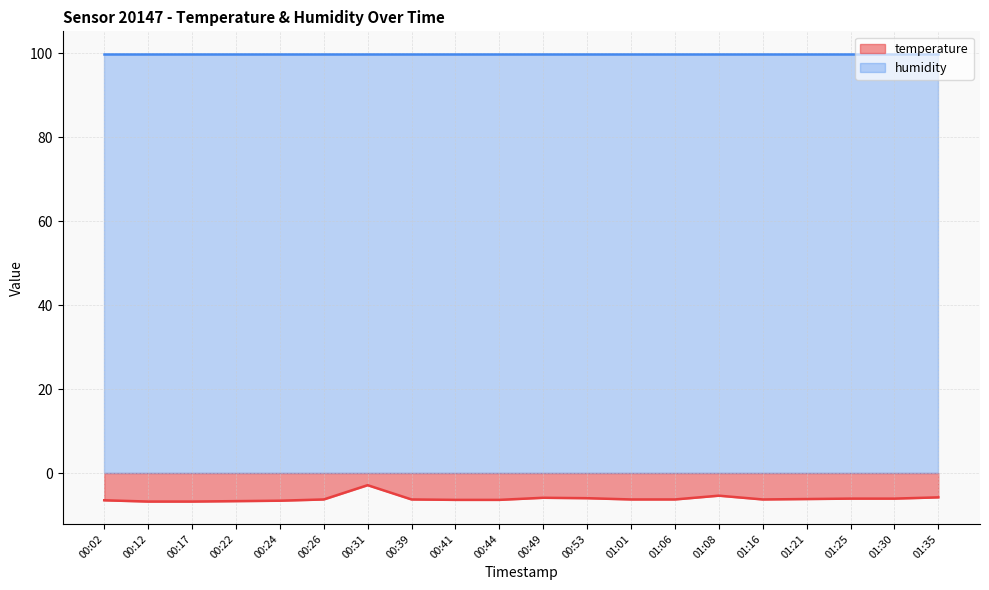

What is the minimum value shown in the chart?

-6.8